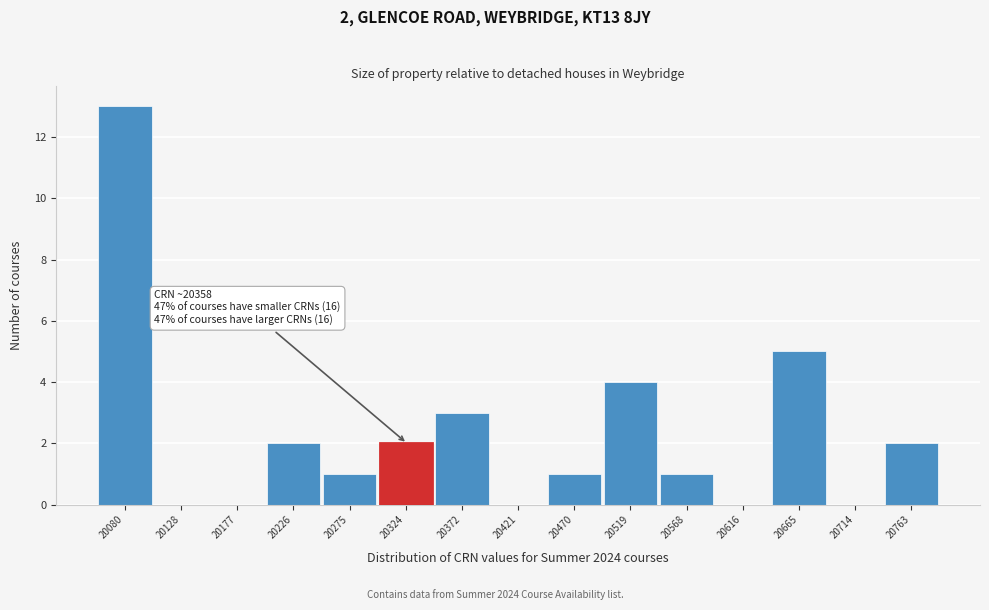

Reading left to right, extract all data points from this chart.

20080=13	20128=0	20177=0	20226=2	20275=1	20324=2	20372=3	20421=0	20470=1	20519=4	20568=1	20616=0	20665=5	20714=0	20763=2